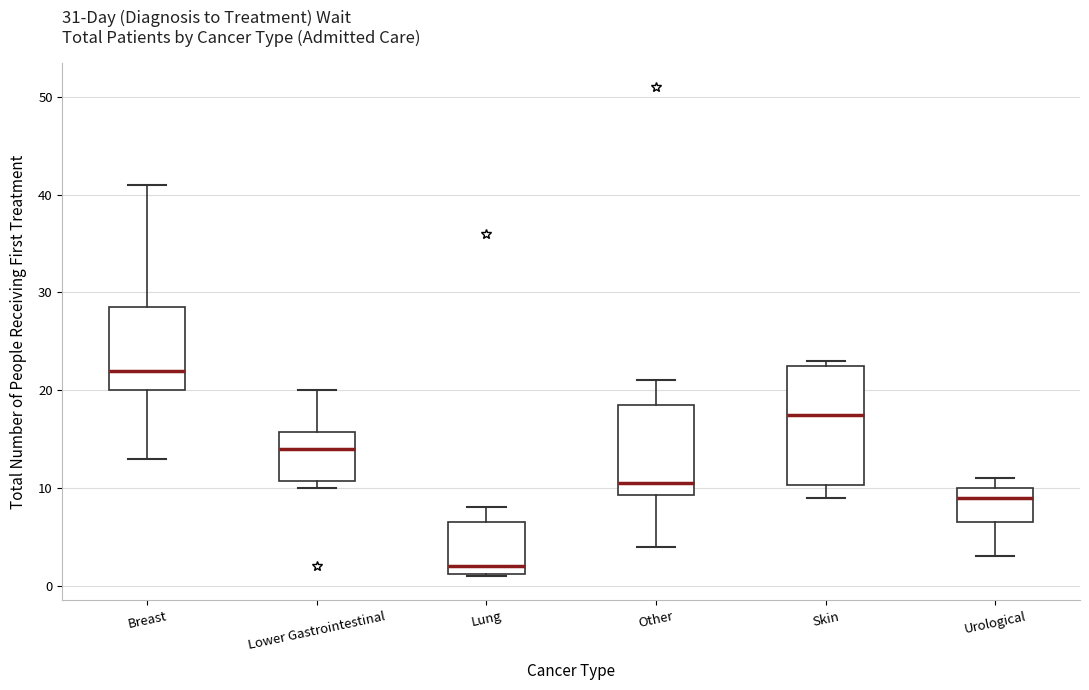

Comparing the boxes themselves (not the whiskers), which one is the tallest?

Skin